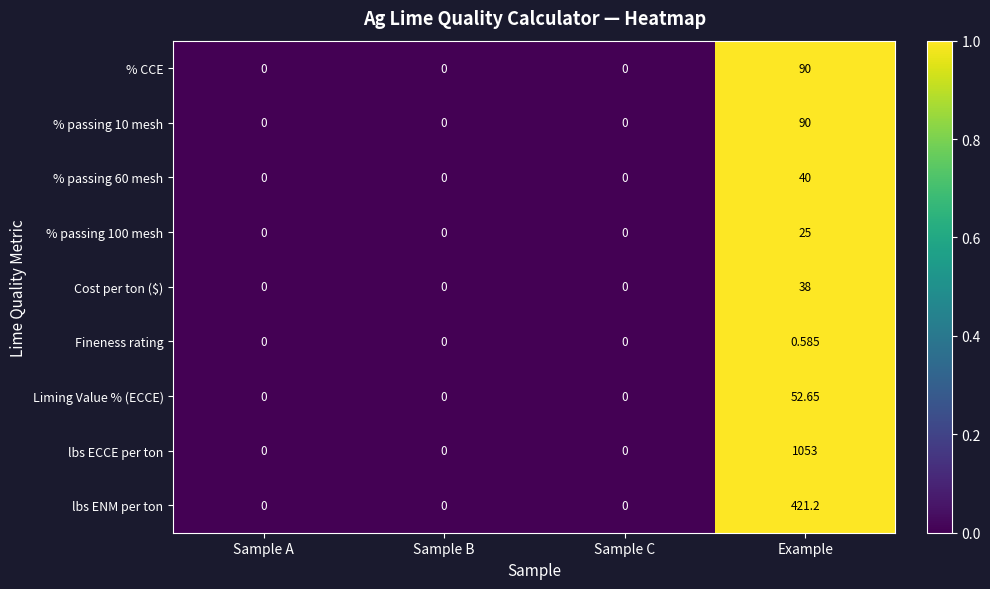

Which label corresponds to the largest value in the chart?

Example